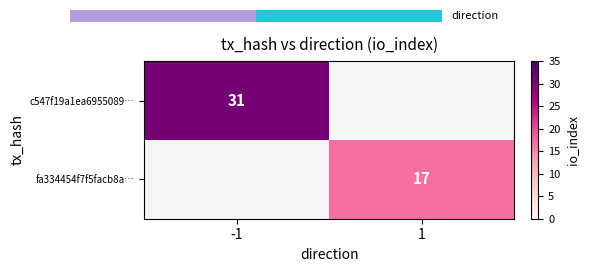

Count the number of data series in this chart.

2